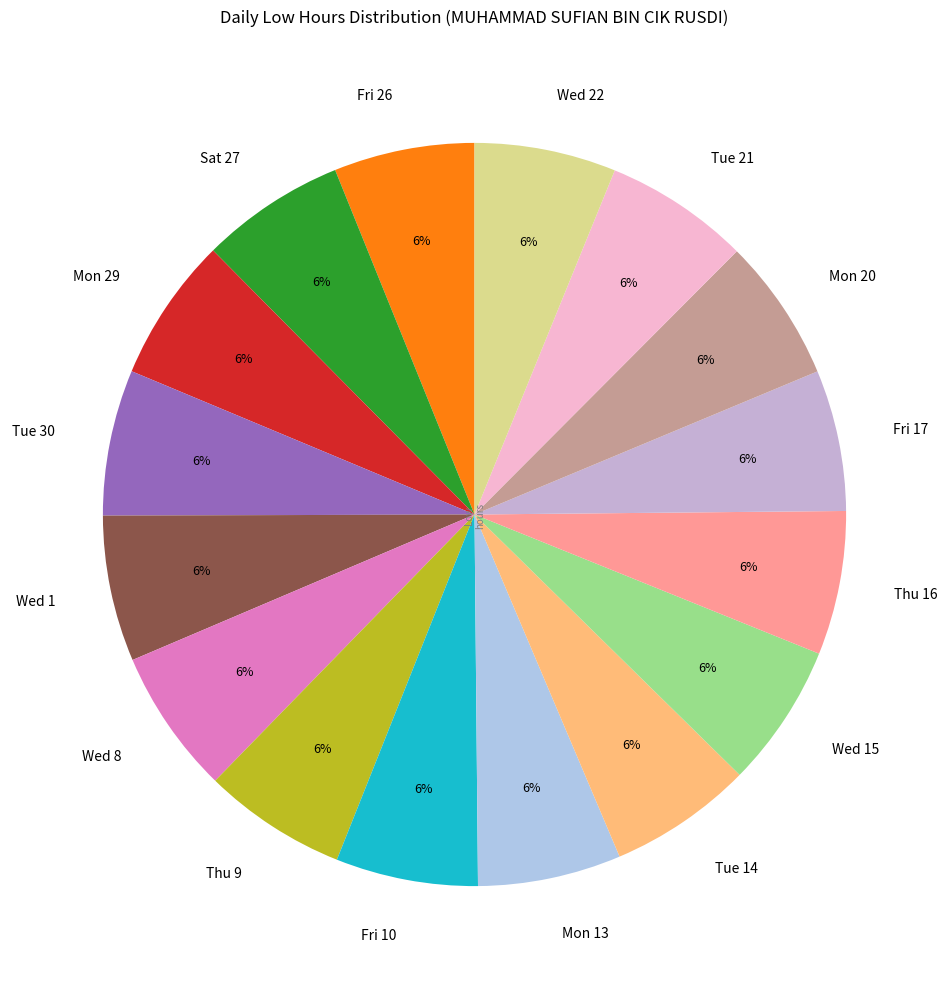

Combined, do Wed 1 and Fri 17 account for over 50%?

No